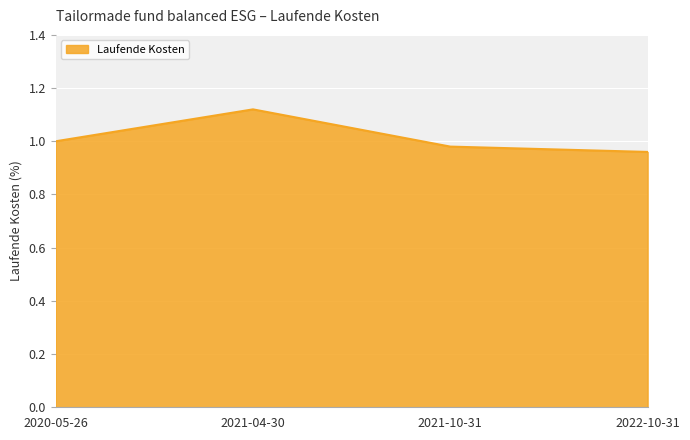

At which category does the data reach its first local peak?

2021-04-30